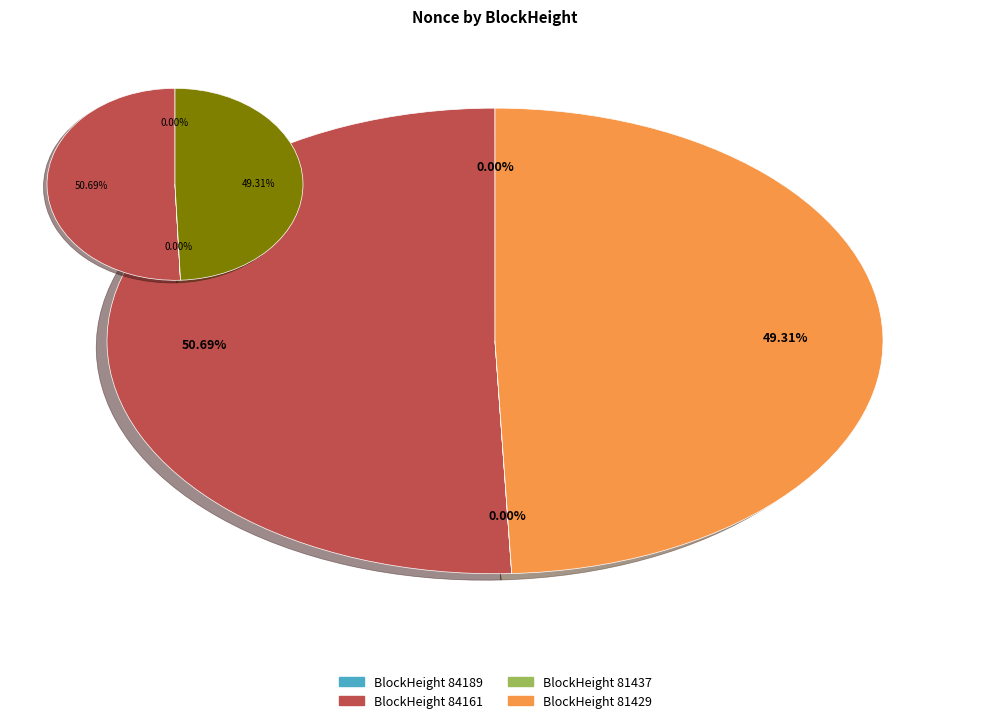

How many segments does this pie chart have?

4